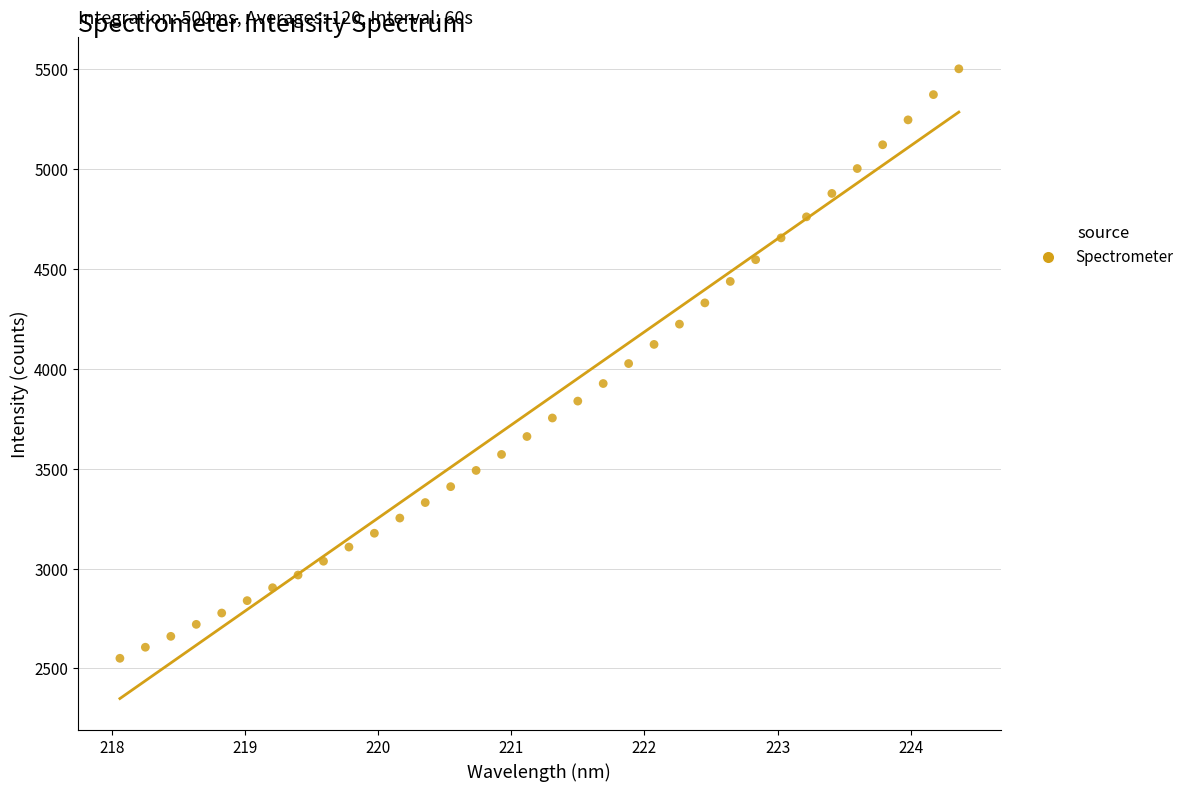

What is the range of Y values (max minus min)?

2952.6